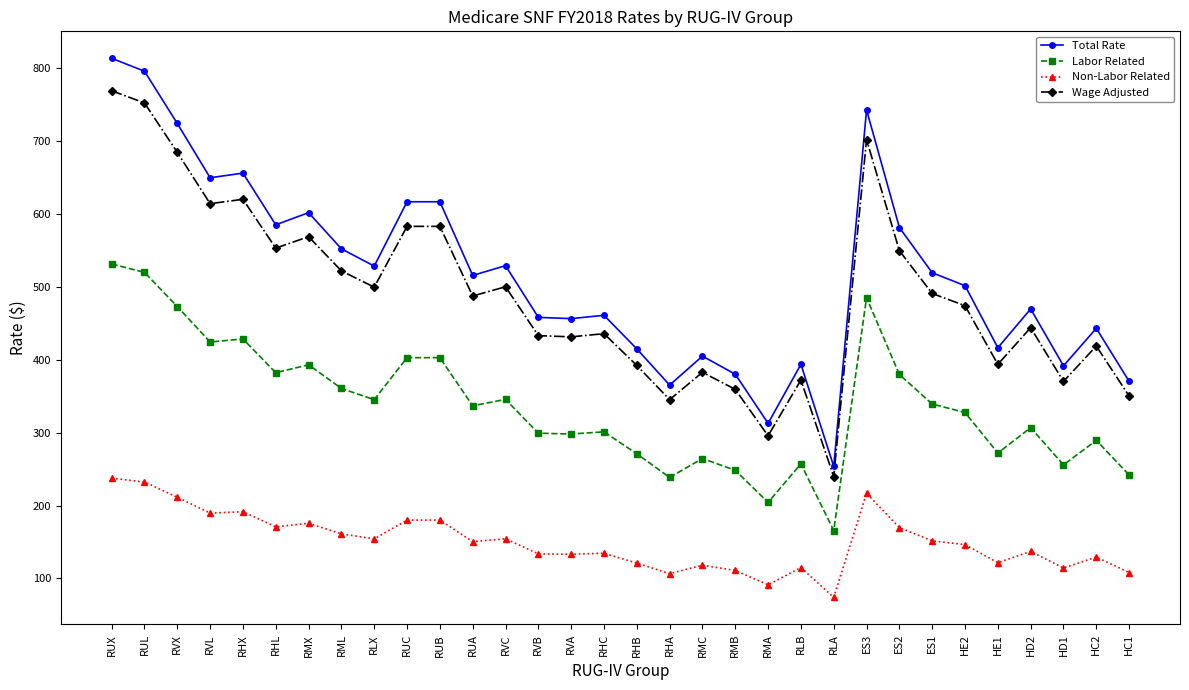

True or false: Labor Related and Total Rate cross at least once.

False